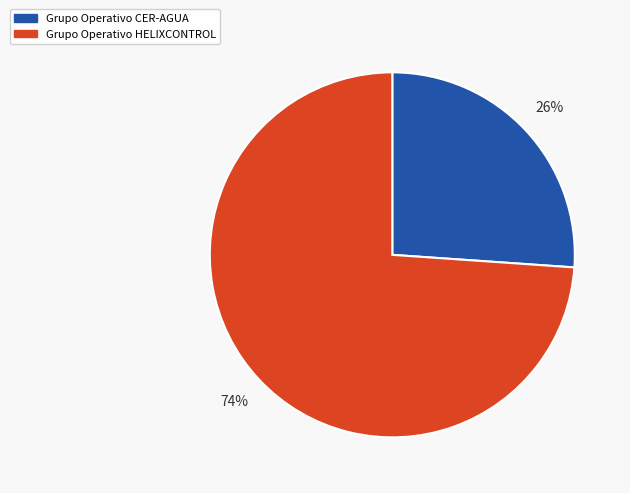

To the nearest percent, what portion does Grupo Operativo HELIXCONTROL represent?

74%